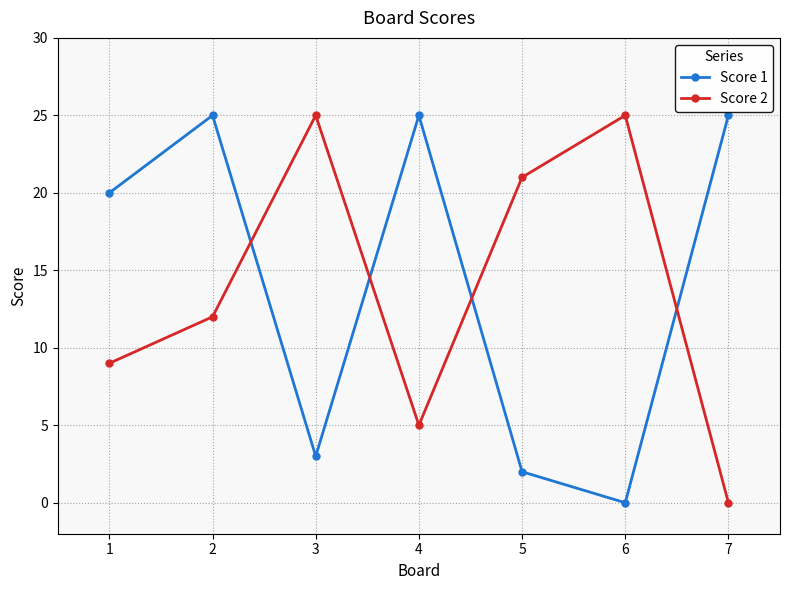

How many interior local valleys does the Score 2 series have?

1